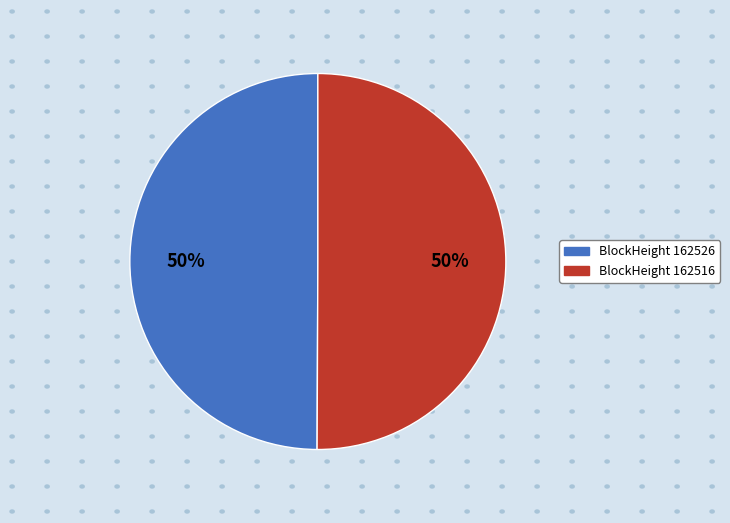

How many segments does this pie chart have?

2